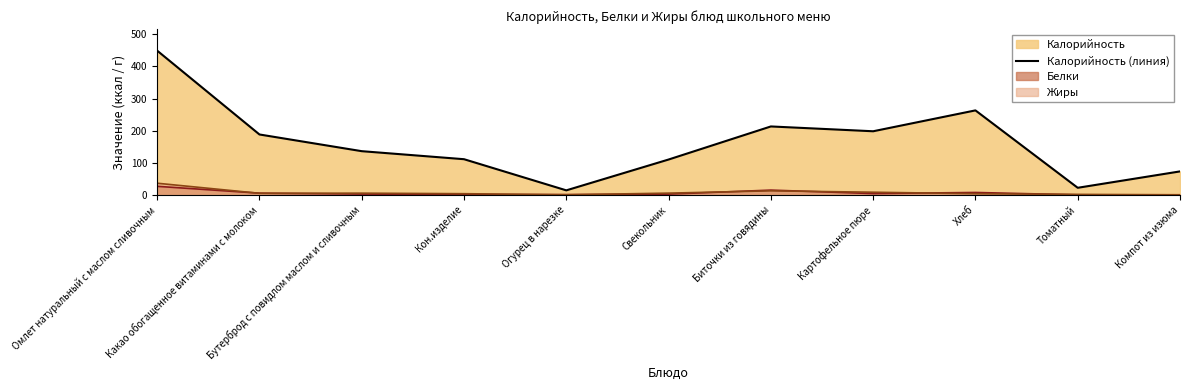

Does the chart have visible grid lines?

No